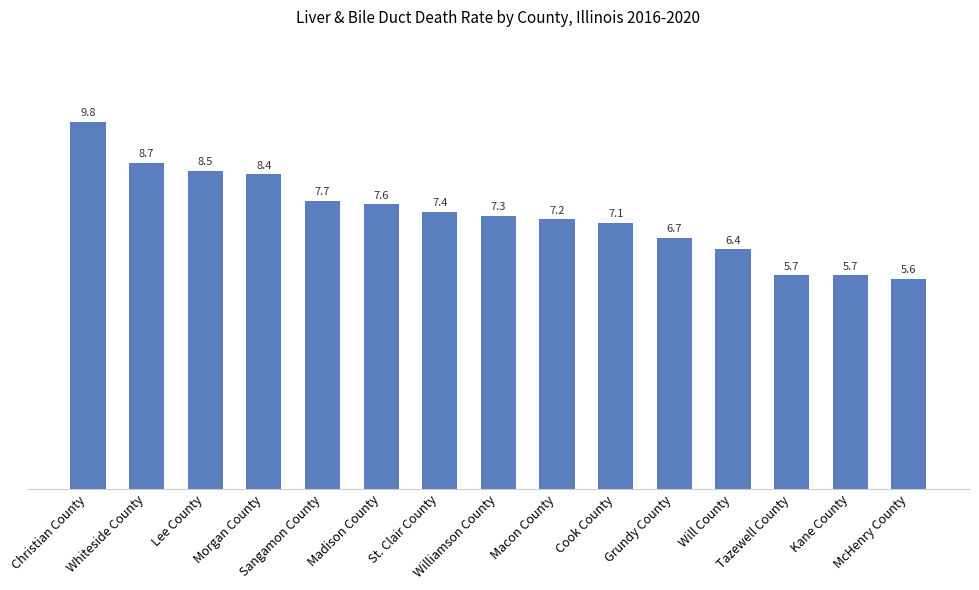

What is the sum of all values?

109.8